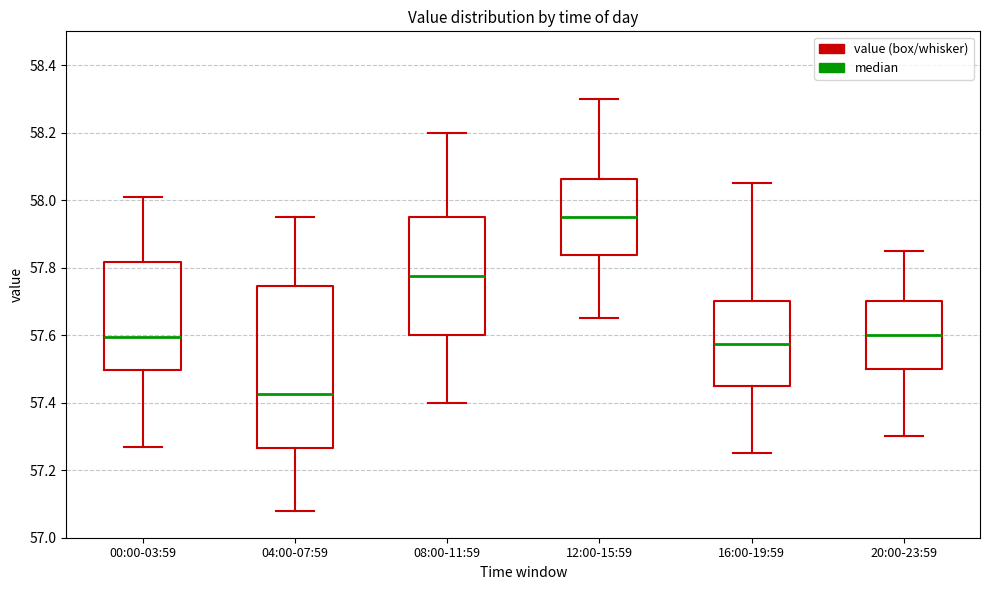

Where is the upper edge of the box for 04:00-07:59 on the y-axis? The values are not printed on the chart, so give them approximately, as read against the axis.

57.74